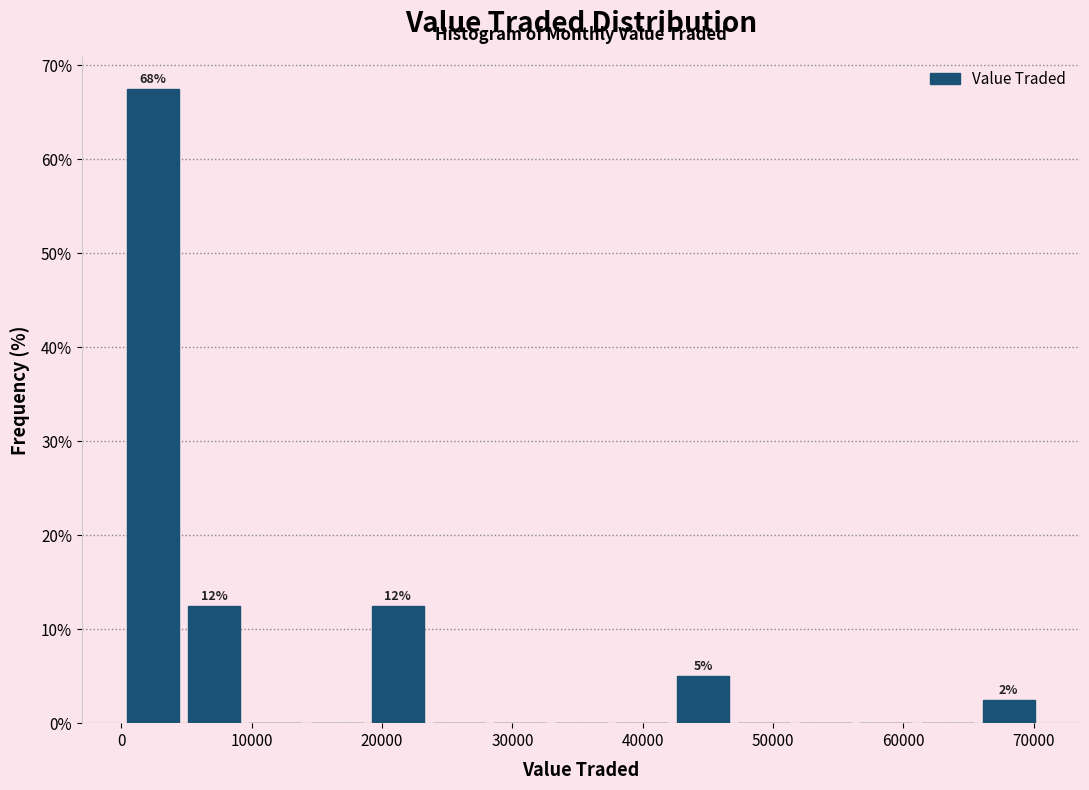

Which range on the x-axis has the tallest bar?

0 to 5000